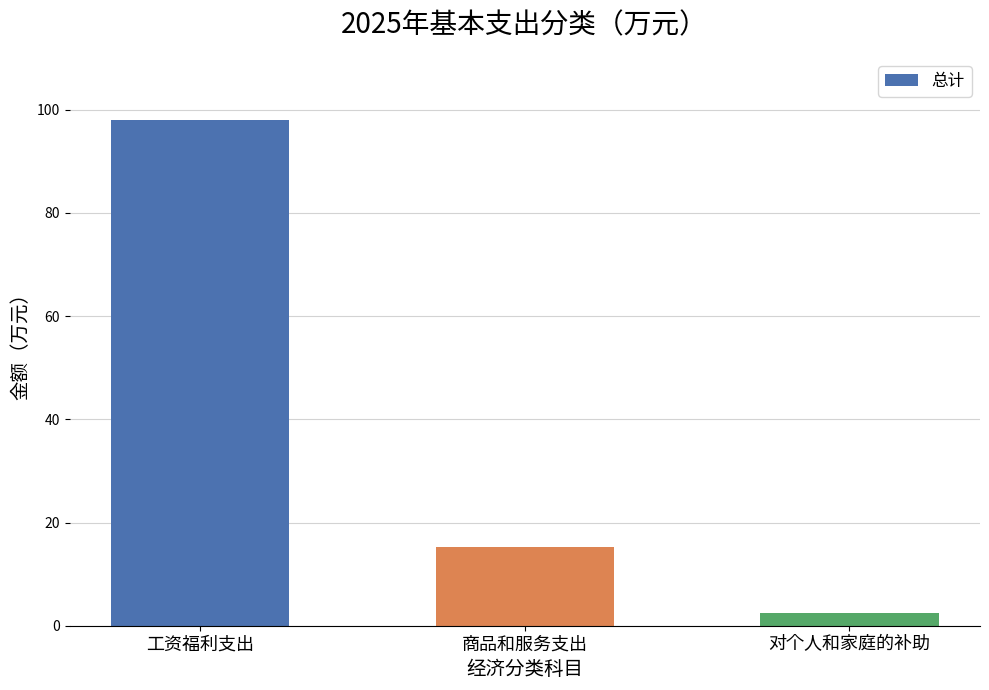

What is the label of the 2nd bar from the left?

商品和服务支出